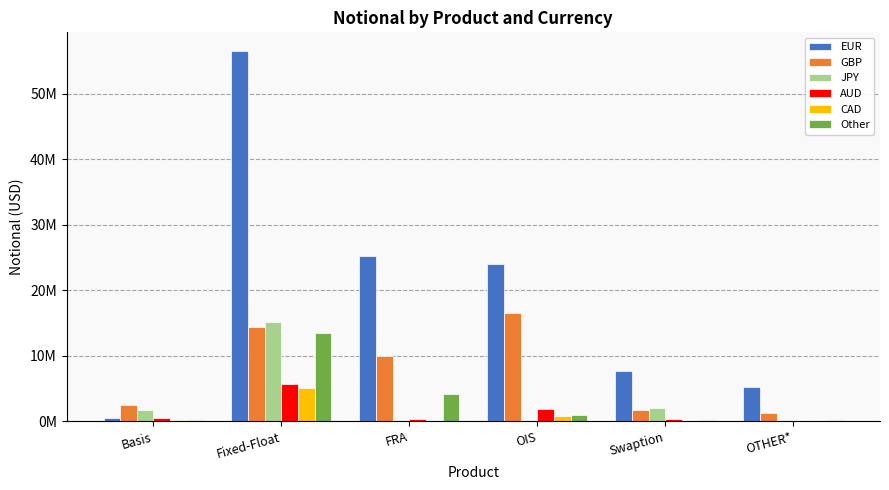

What is the total value across all series at Basis?

5583626